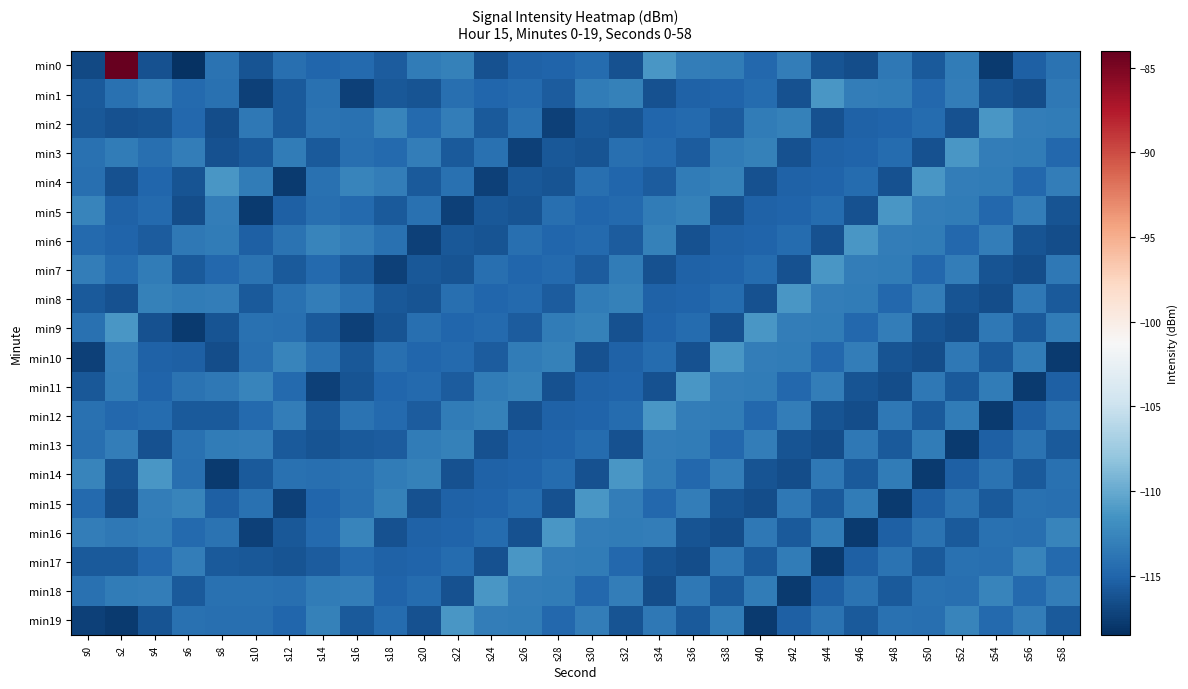

Rank the series by their maximum value, from highest to lowest.

min0, min1, min2, min3, min4, min5, min6, min7, min8, min9, min10, min11, min12, min14, min15, min16, min17, min18, min19, min13